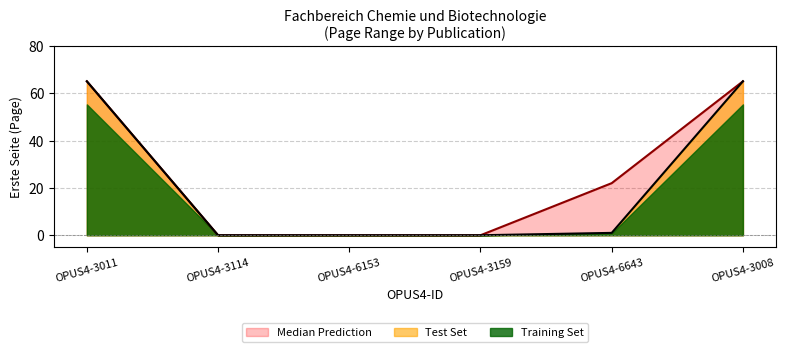

Where is Median Prediction nearest to the value 32?

OPUS4-6643